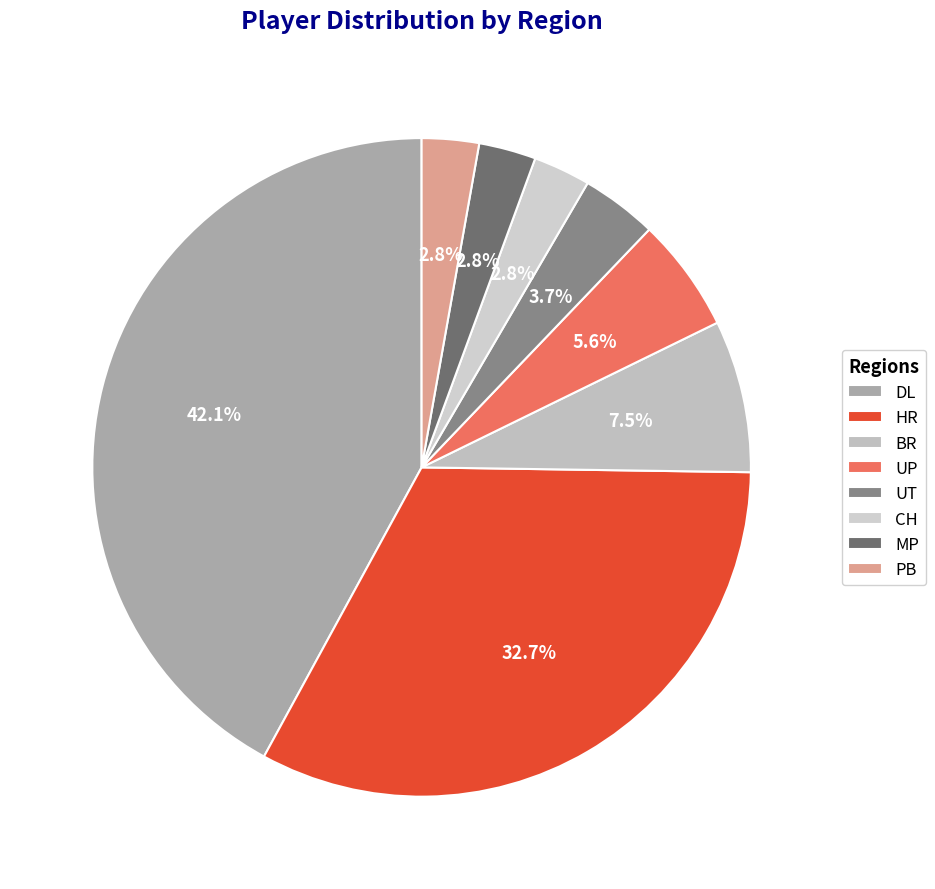

Which category has the smallest portion of the pie?

CH